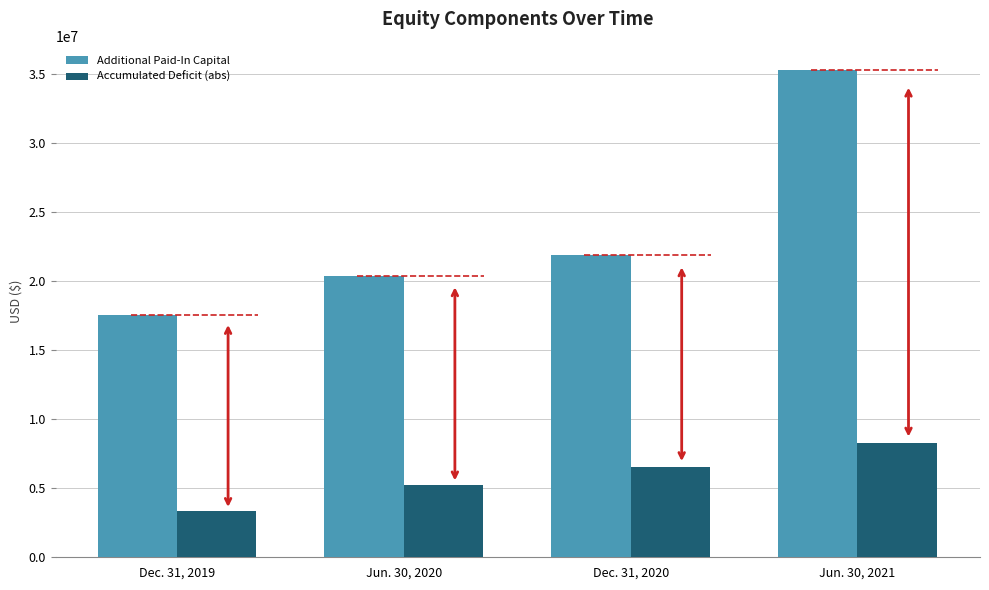

Reading left to right, extract all data points from this chart.

Additional Paid-In Capital: 17554713	20370047	21858960	35270503
Accumulated Deficit (abs): 3334086	5199850	6559361	8281506